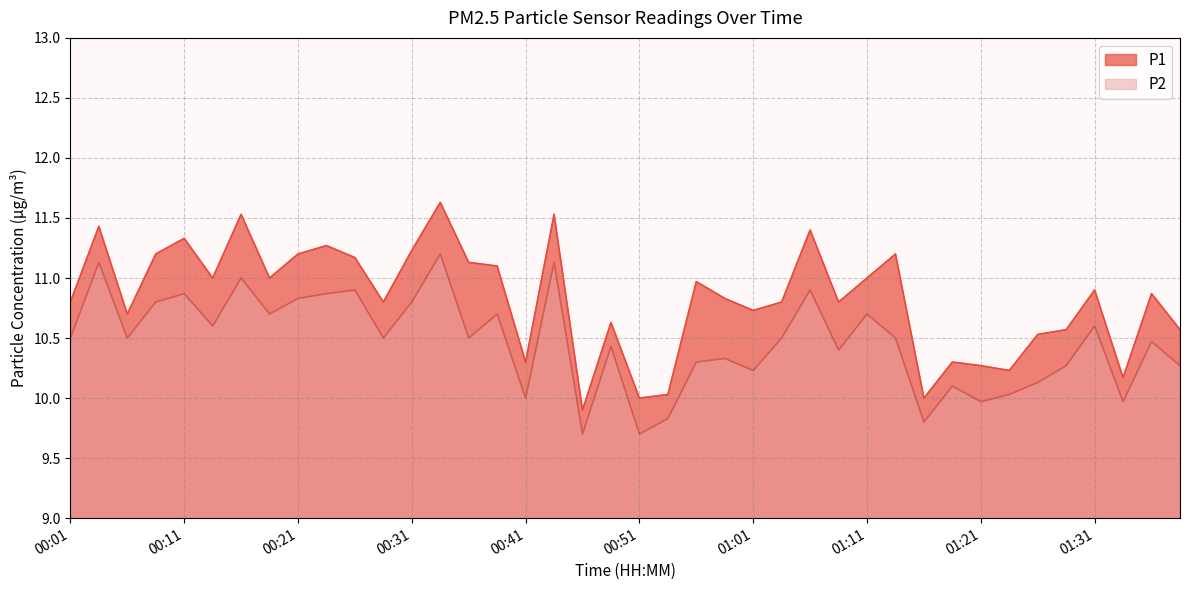

True or false: P1 and P2 intersect in this chart.

False